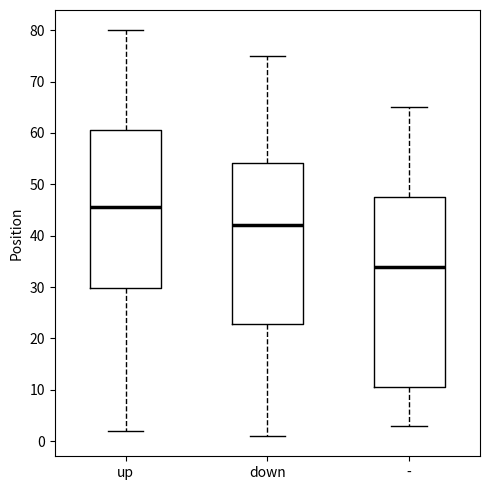

Reading left to right, transcribe this box plot: for each box, give where its median line is, the range the box spans, and where its two whiskers end, as read against the y-axis. The values are not printed on the chart, so give them approximately, as read against the axis.

up: median 46, box 30 to 61, whiskers 2 to 80
down: median 42, box 23 to 54, whiskers 1 to 75
-: median 34, box 11 to 48, whiskers 3 to 65